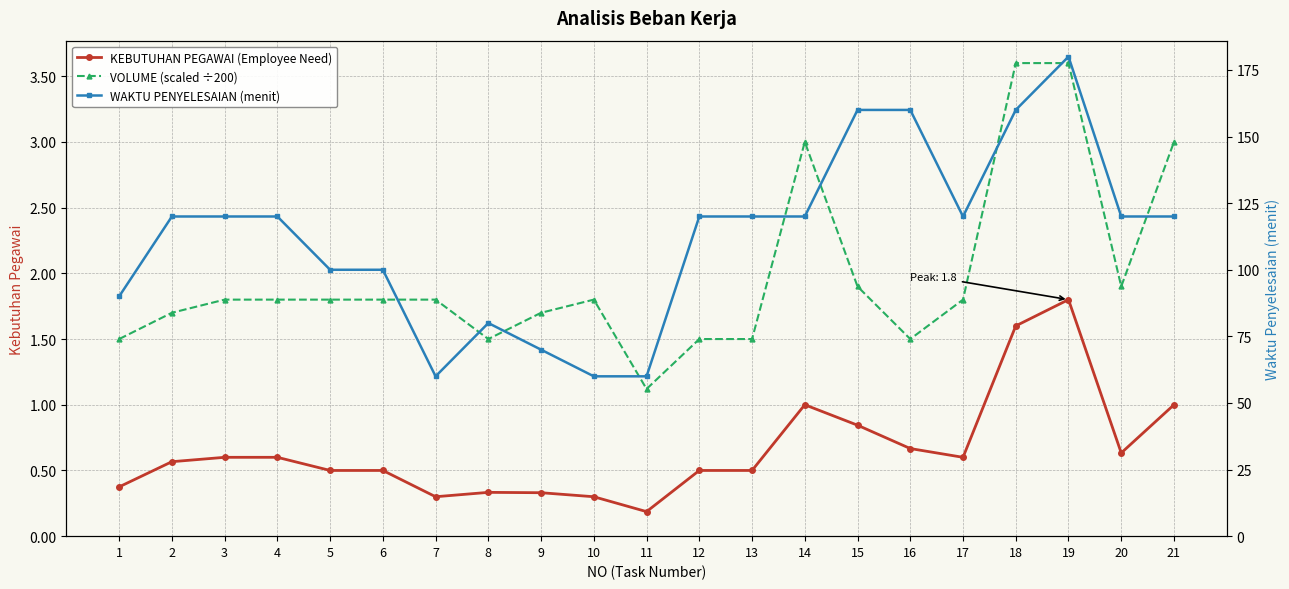

True or false: VOLUME (scaled ÷200) has a value of 2.3 at 2.

False